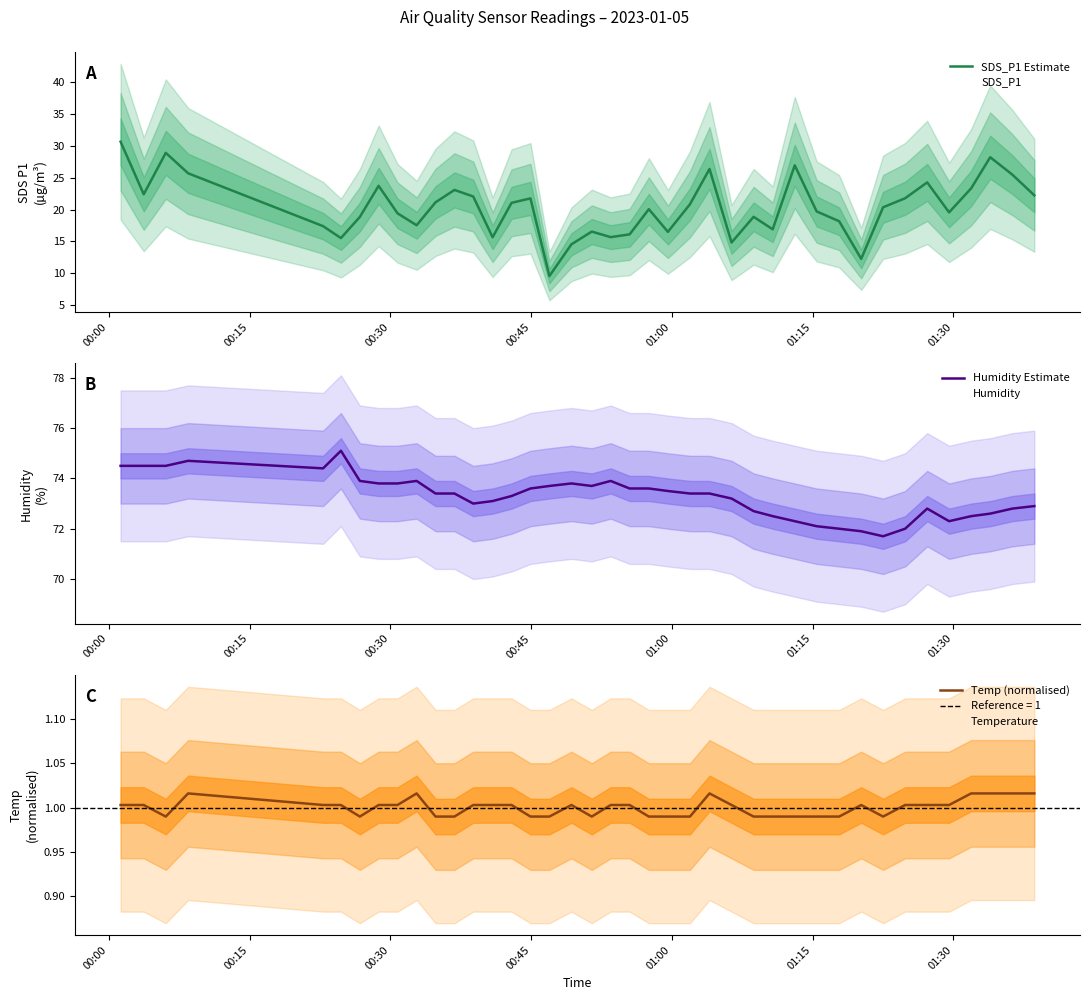

How many lines are shown in the chart?

3